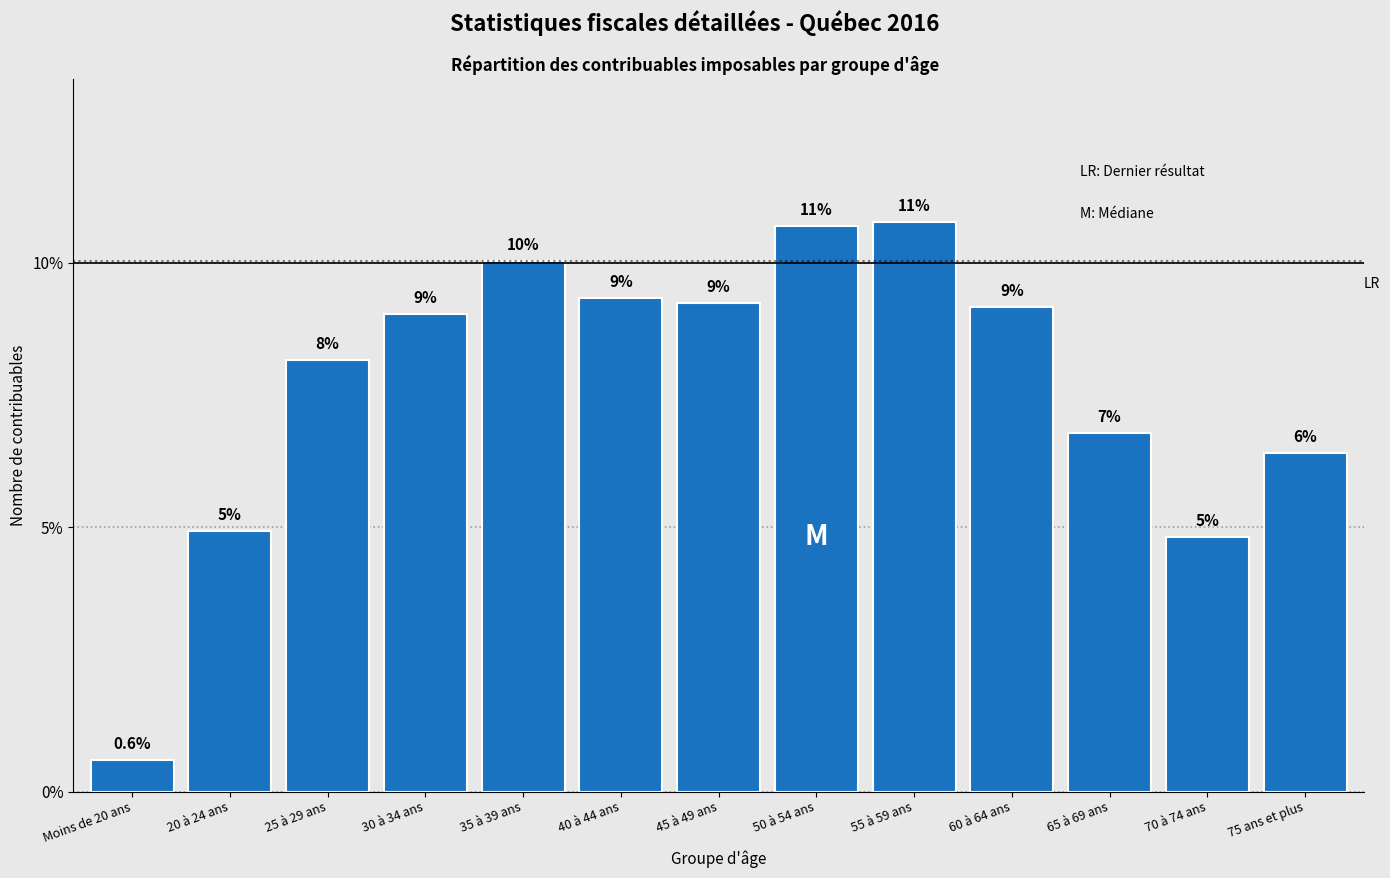

How many bars are there in total?

13